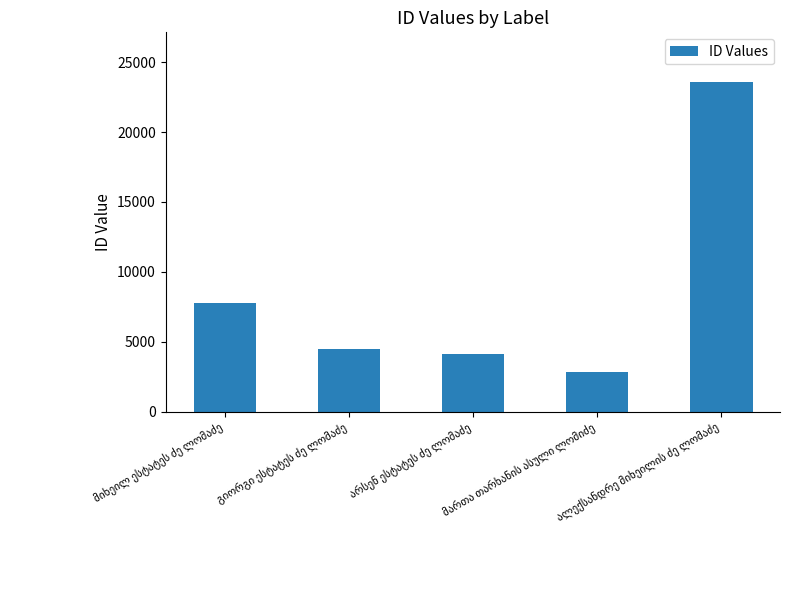

What is the value of the 4th bar from the left?

2829